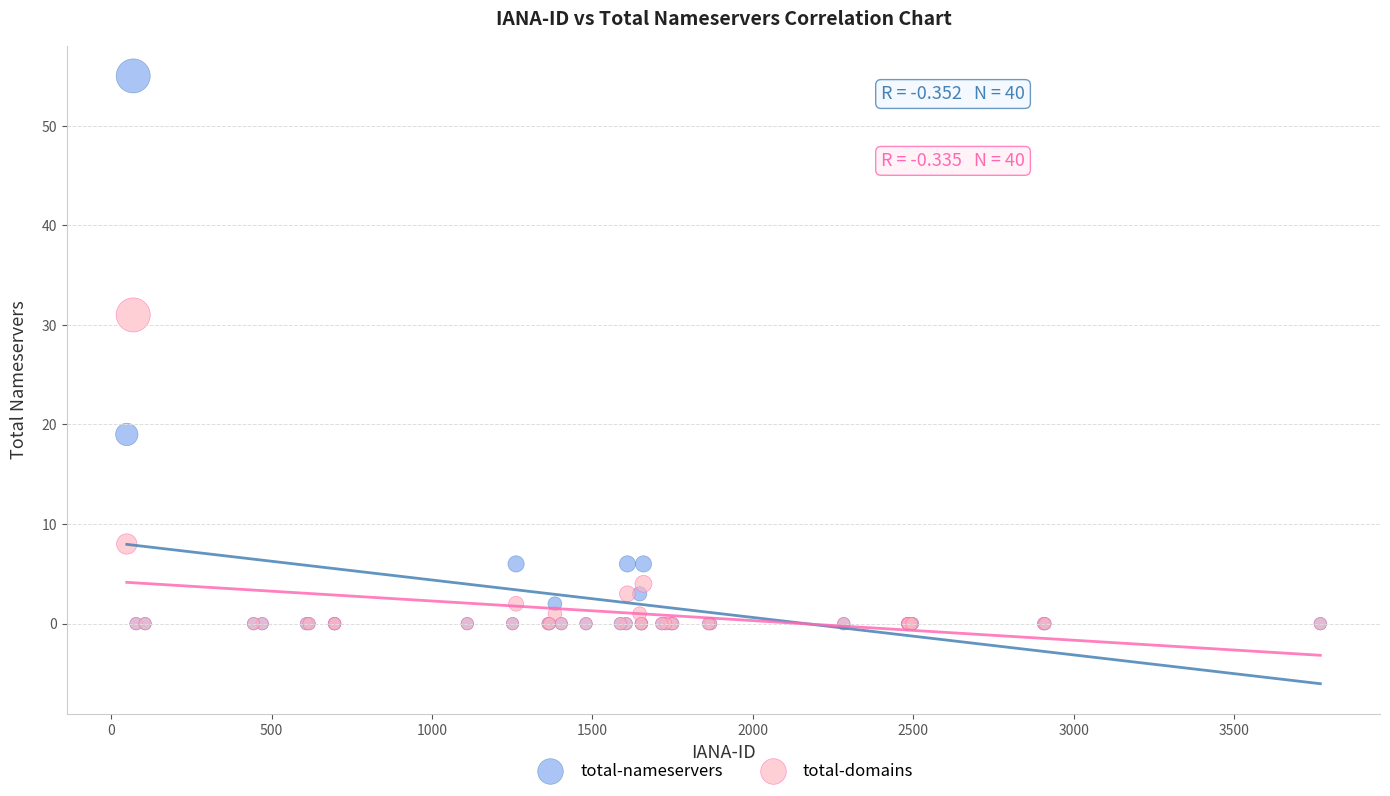

Which series has the largest Y range (max minus min)?

total-nameservers